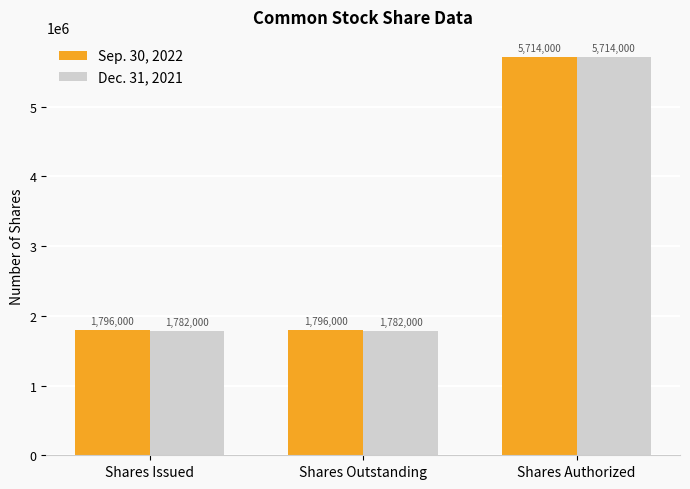

The Dec. 31, 2021 series shows 1782000 at Shares Issued. True or false?

True